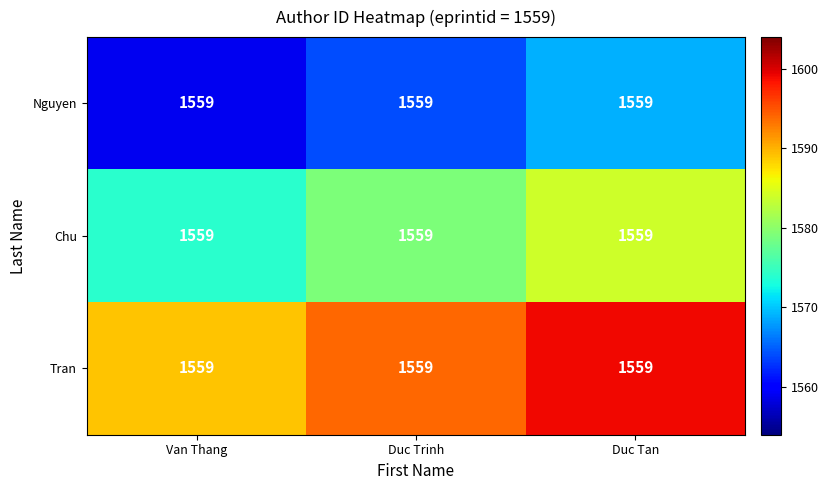

What is the total value across all series at Van Thang?

4722